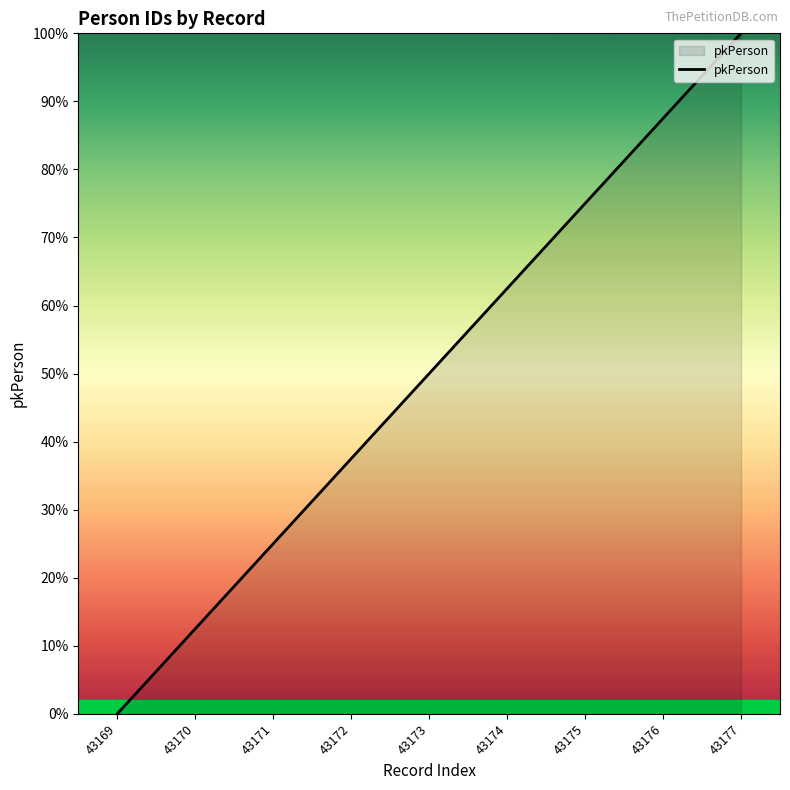

Is it true that the value at 43169 is 19552?

False